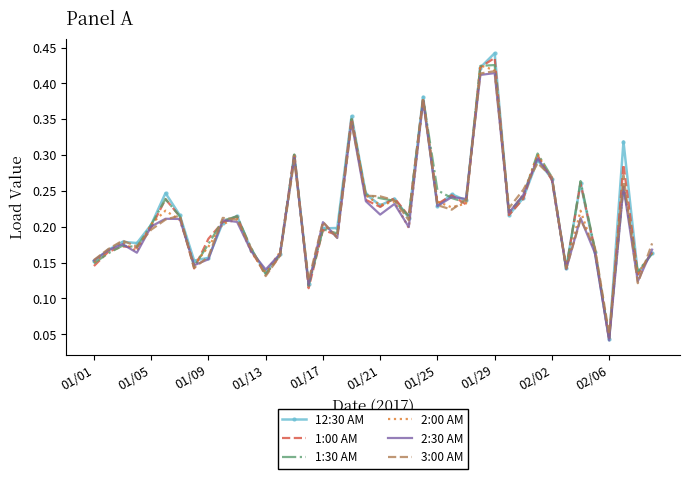

Which series has the largest range (max minus min)?

12:30 AM